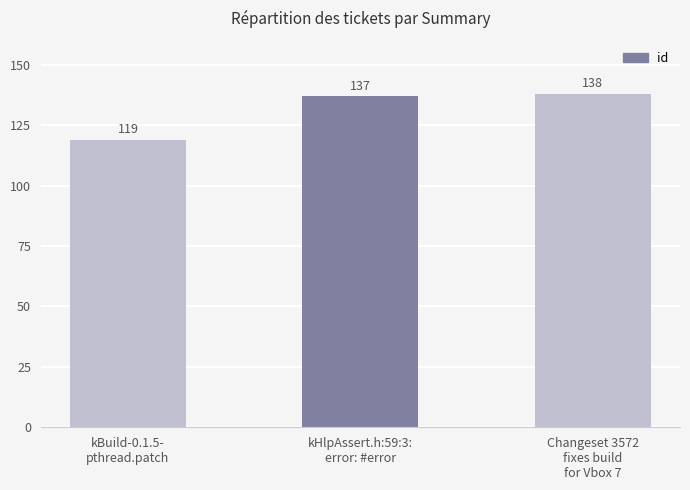

What is the change in value from kBuild-0.1.5-
pthread.patch to Changeset 3572
fixes build
for Vbox 7?

+19